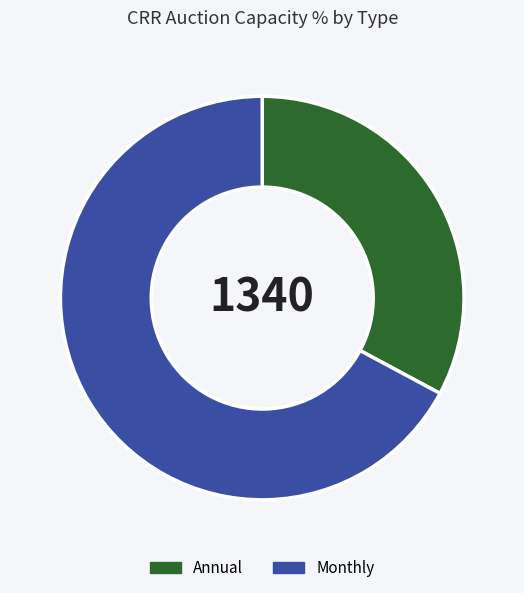

Between Monthly and Annual, which is larger?

Monthly